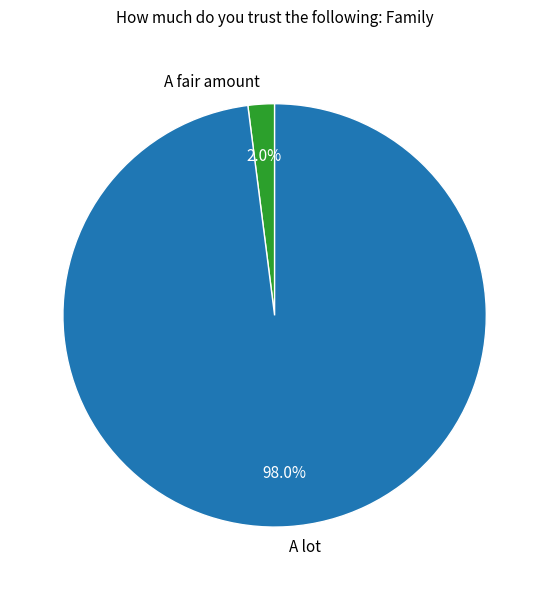

Rank the categories by value from highest to lowest.

A lot, A fair amount